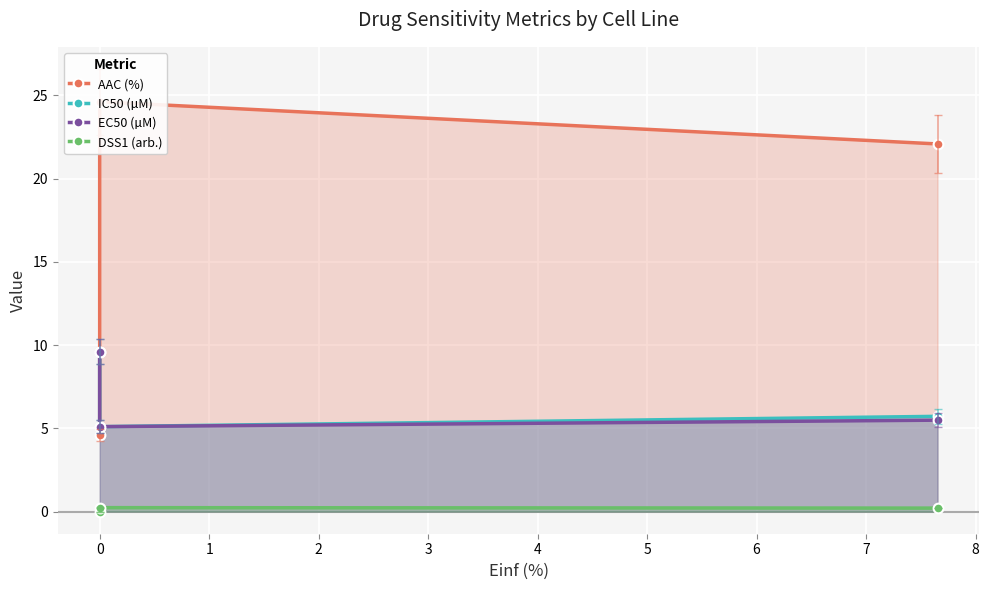

How many distinct data groups are displayed?

4